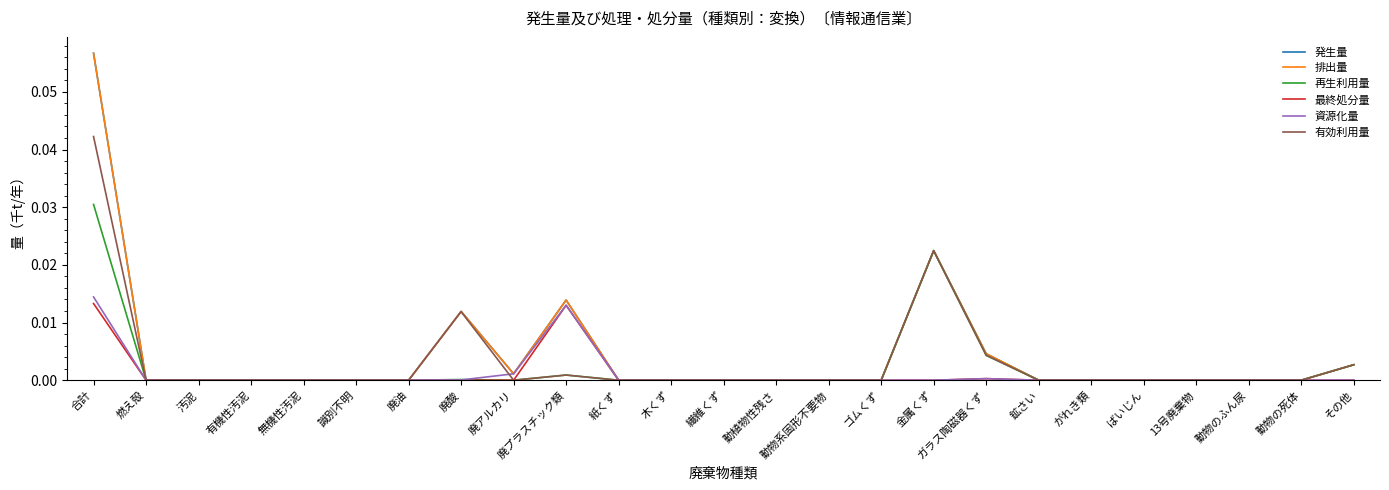

Is this an area chart (filled region under the line)?

No